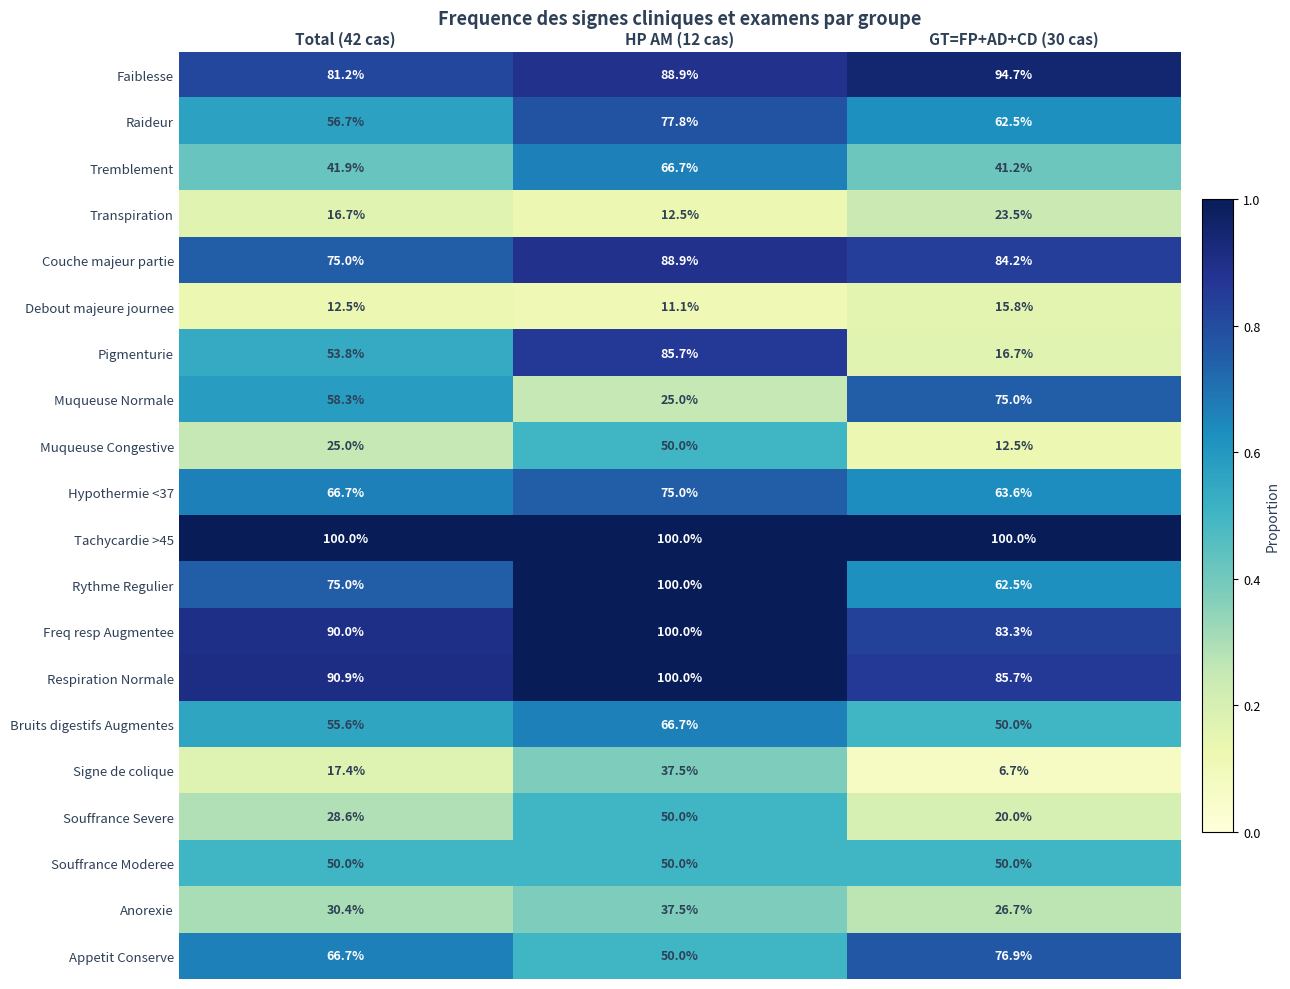

What is the approximate value of Muqueuse Congestive at HP AM (12 cas)?

50.0